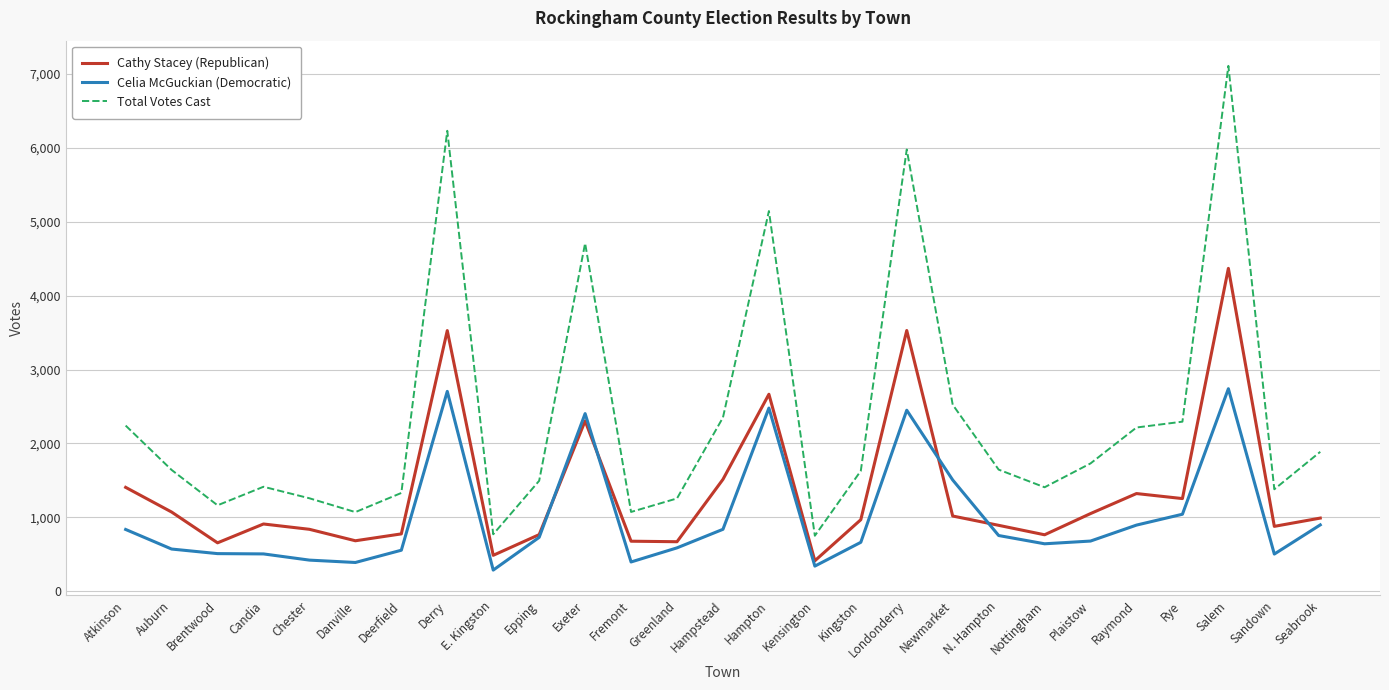

How many interior local valleys does the Cathy Stacey (Republican) series have?

8